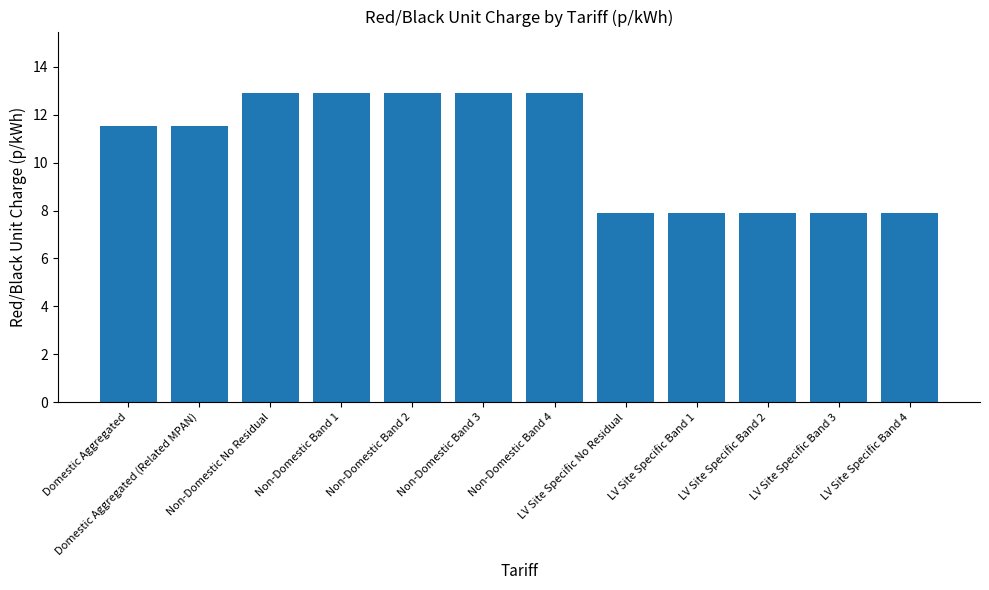

What is the label of the 6th bar from the right?

Non-Domestic Band 4